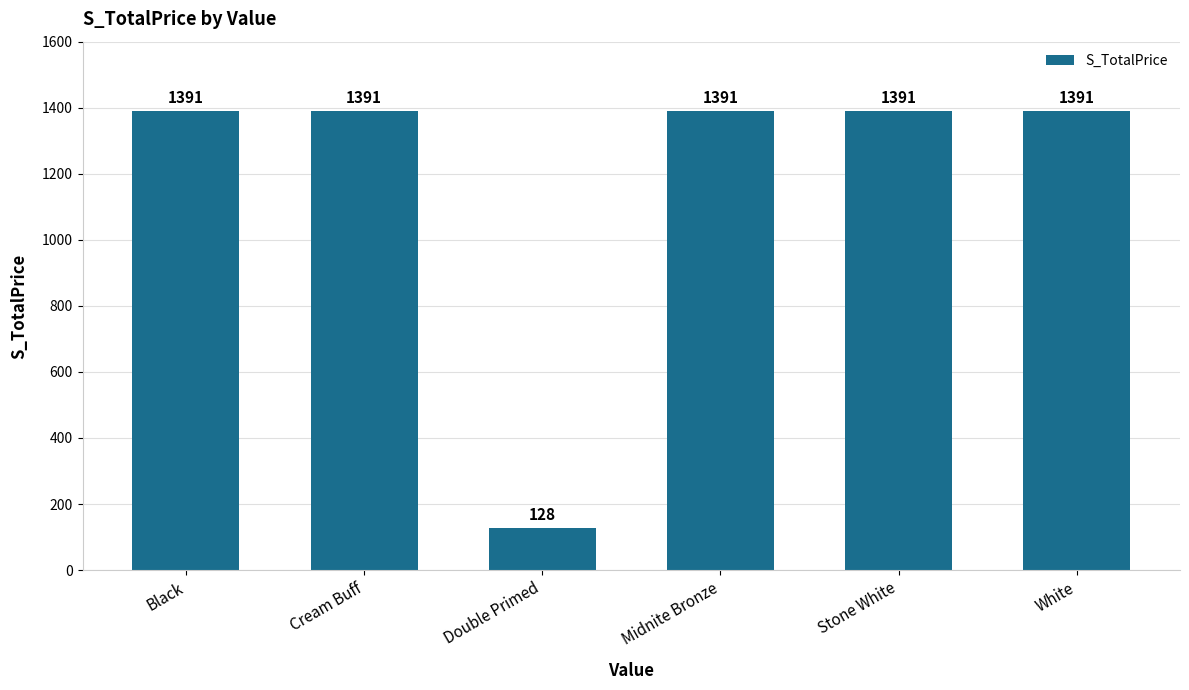

Approximately how many times larger is the value at Stone White compared to Midnite Bronze?

1.0